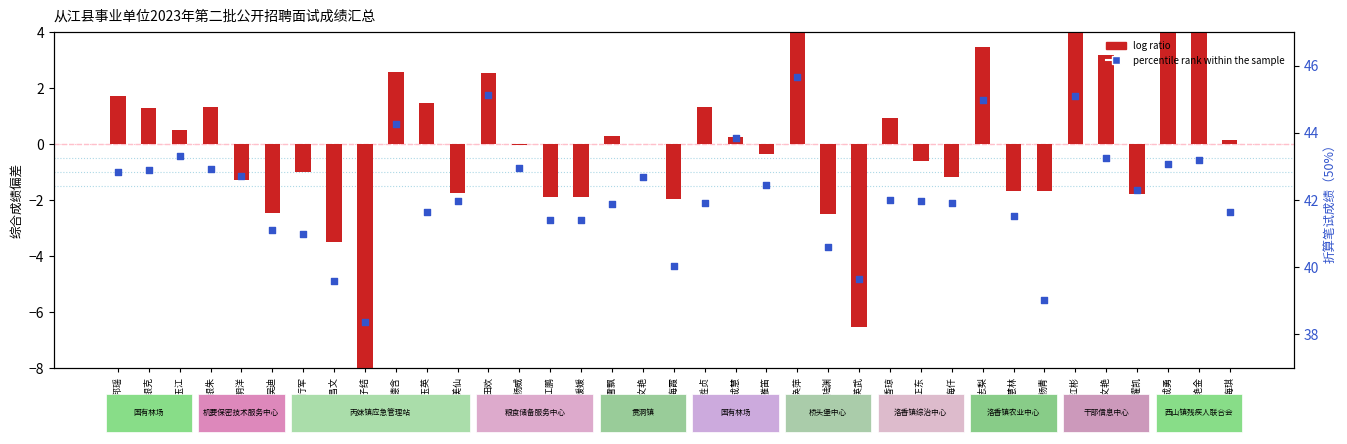

Which series has the widest spread of Y values?

log ratio